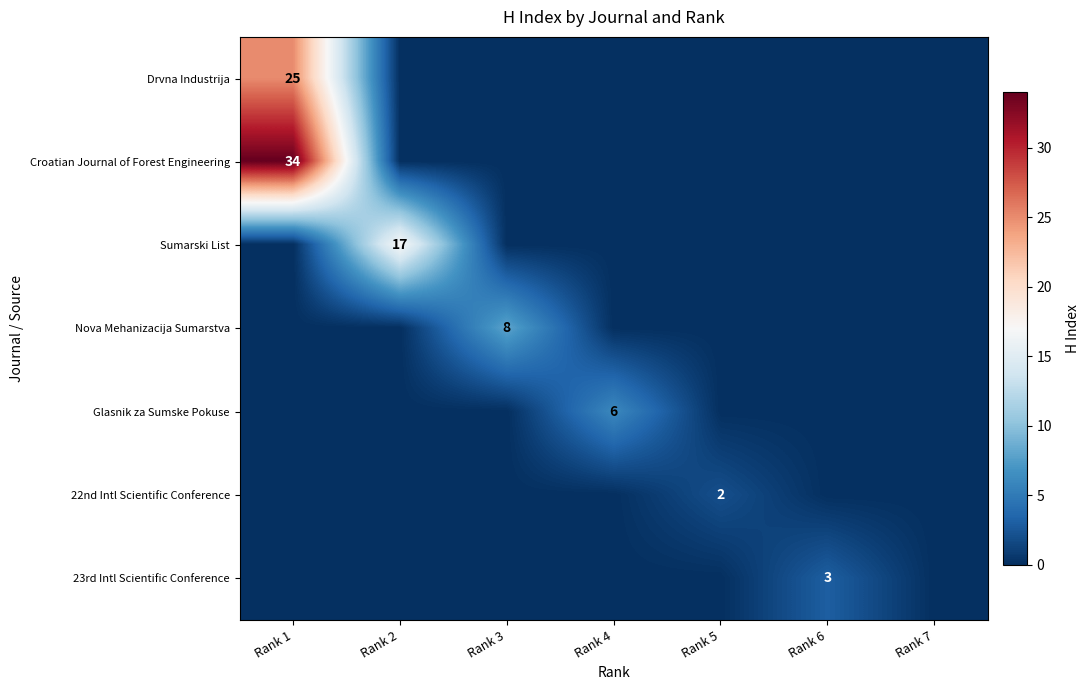

True or false: Croatian Journal of Forest Engineering has a value of 19 at Rank 1.

False